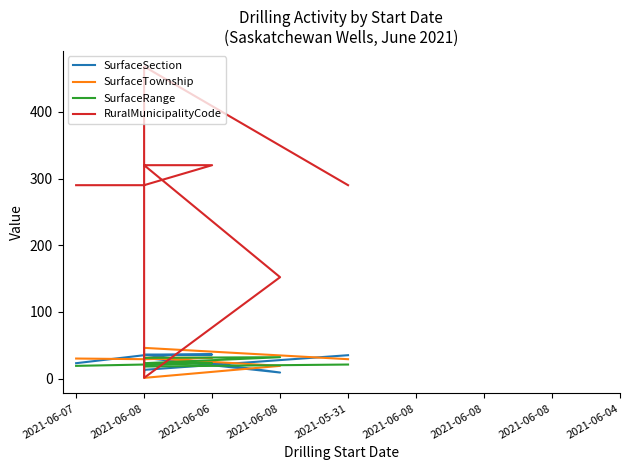

Between 2021-06-07 and 2021-06-08, which series saw the biggest shift?

RuralMunicipalityCode